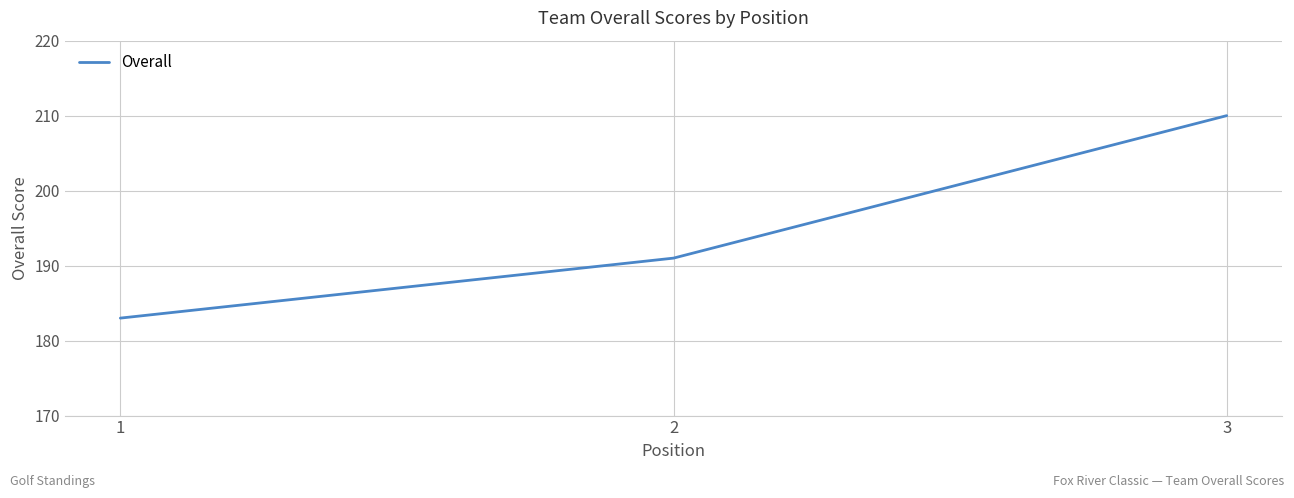

What is the smallest value displayed?

183